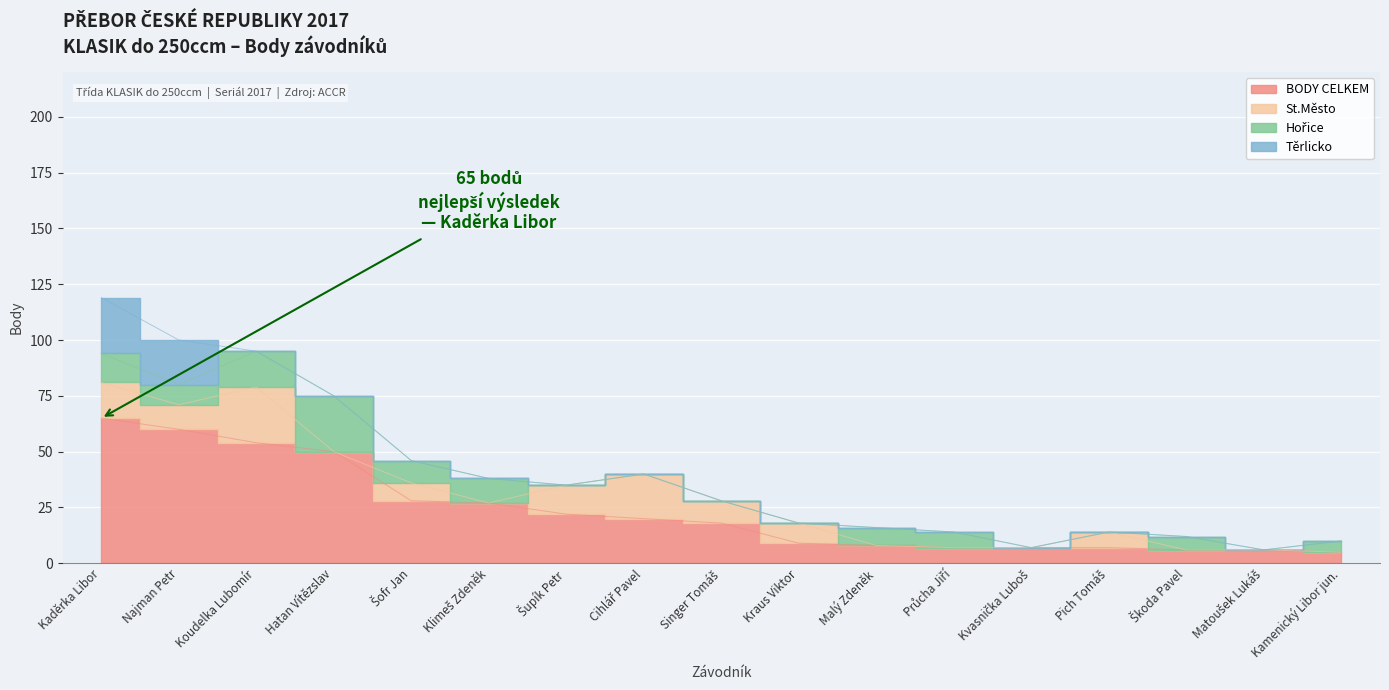

How many data points in St.Město are less than 7?

8